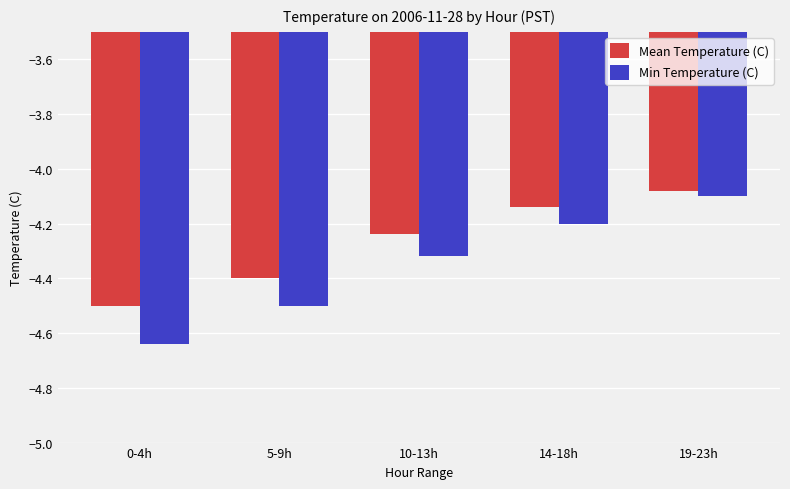

Is the value of Min Temperature (C) at 5-9h greater than the value of Mean Temperature (C) at 10-13h?

No